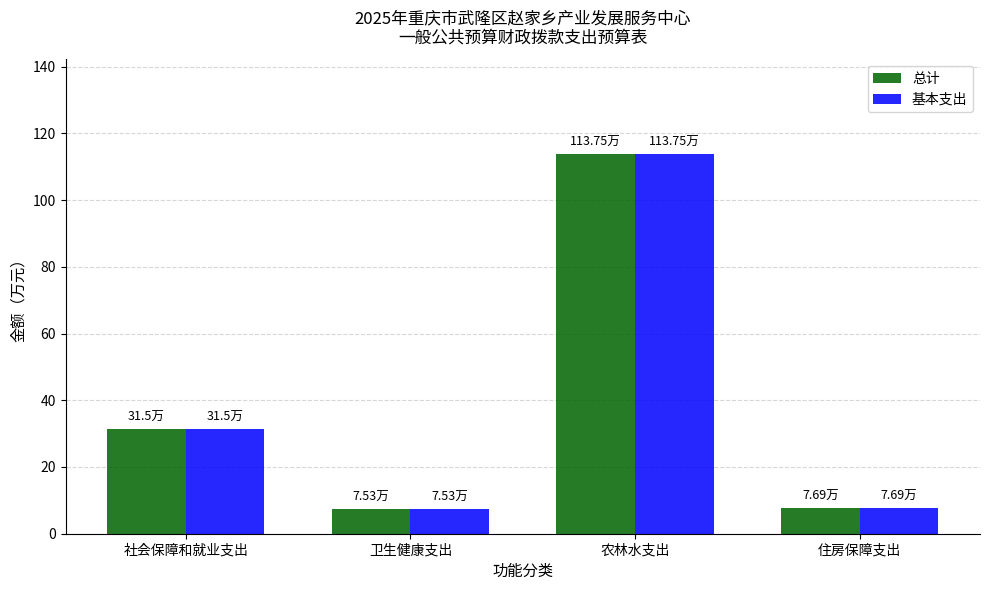

The 基本支出 series shows 6.6 at 社会保障和就业支出. True or false?

False